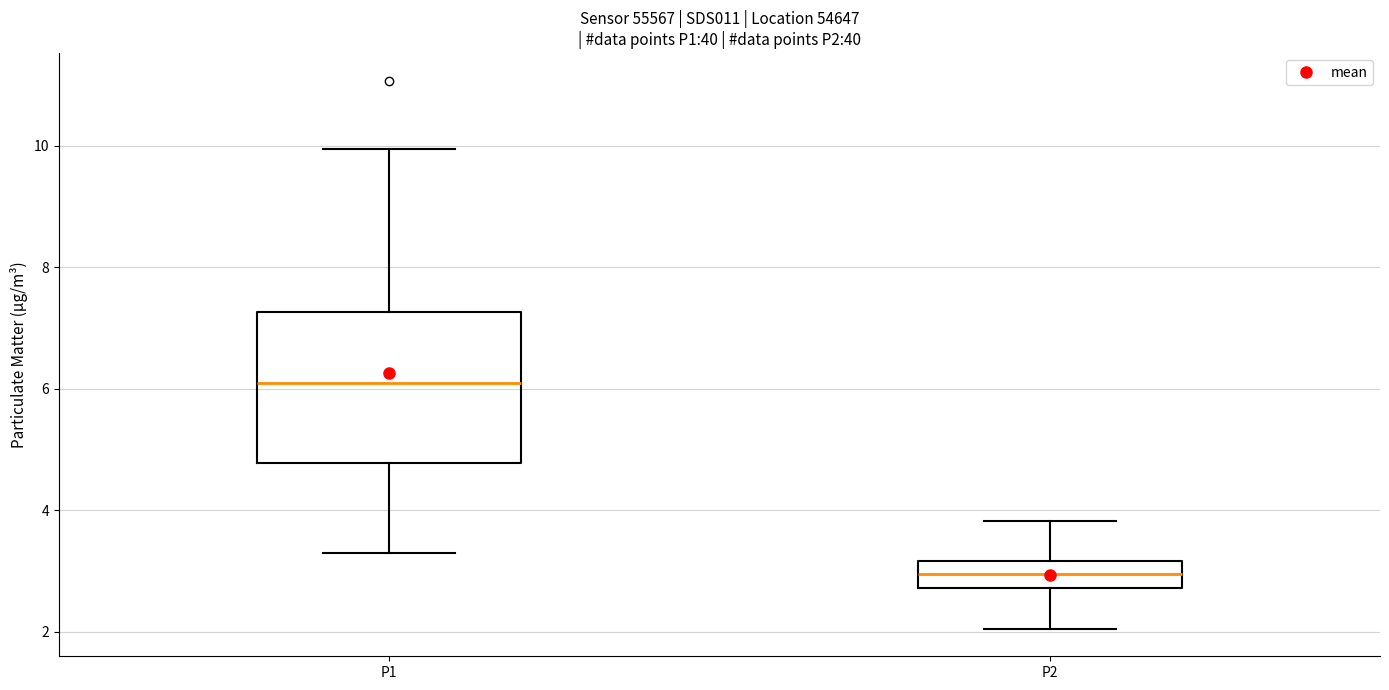

Where is the upper edge of the box for P2 on the y-axis? The values are not printed on the chart, so give them approximately, as read against the axis.

3.2